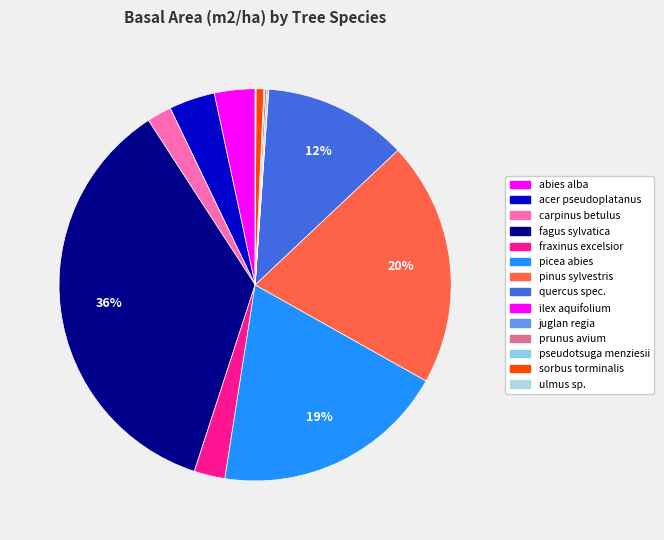

To the nearest percent, what is the average slice percentage?

7%